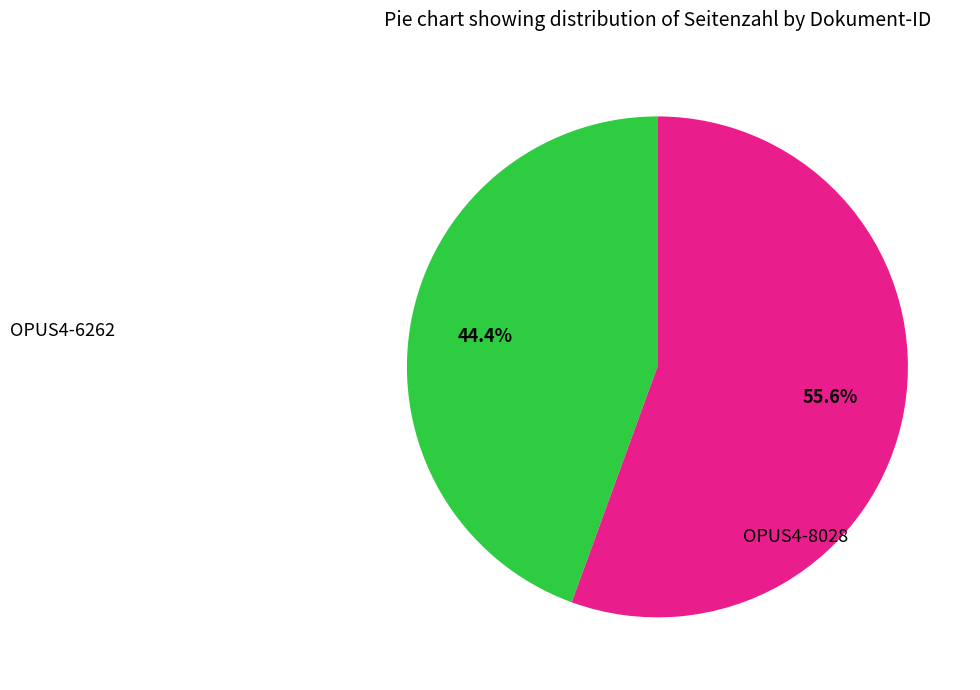

To the nearest percent, what portion does OPUS4-6262 represent?

44%